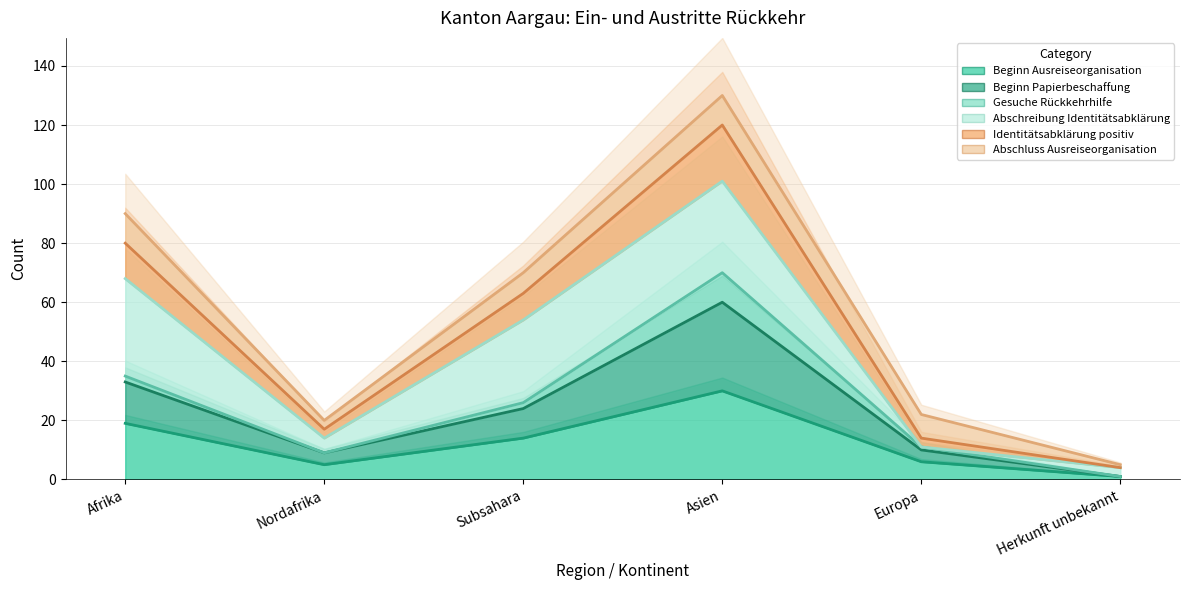

True or false: Gesuche Rückkehrhilfe and Beginn Papierbeschaffung cross at least once.

False